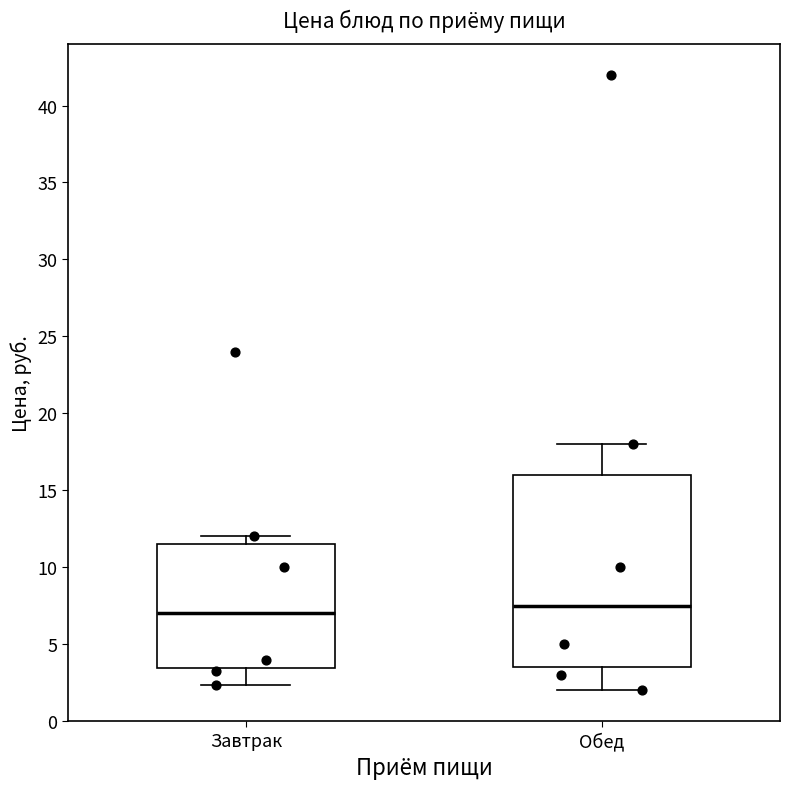

Reading left to right, transcribe this box plot: for each box, give where its median line is, the range the box spans, and where its two whiskers end, as read against the y-axis. The values are not printed on the chart, so give them approximately, as read against the axis.

Завтрак: median 7.0, box 3.5 to 11.5, whiskers 2.5 to 12.0
Обед: median 7.5, box 3.5 to 16.0, whiskers 2.0 to 18.0